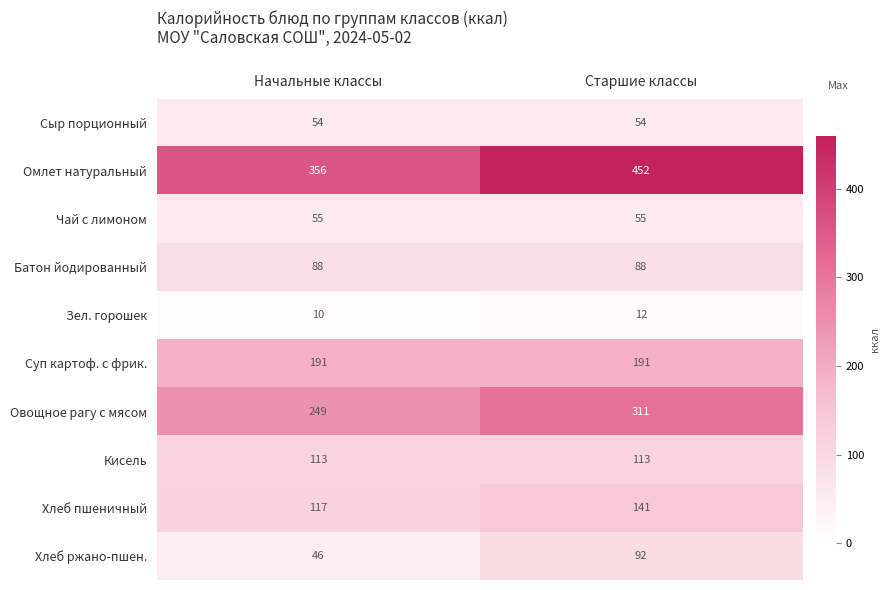

Is it true that Омлет натуральный equals 356 at Начальные классы?

True